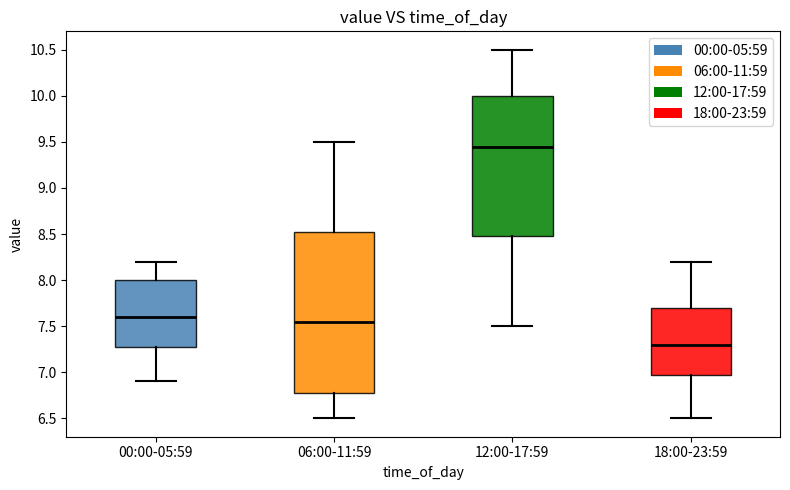

Which box has the lowest median line?

18:00-23:59